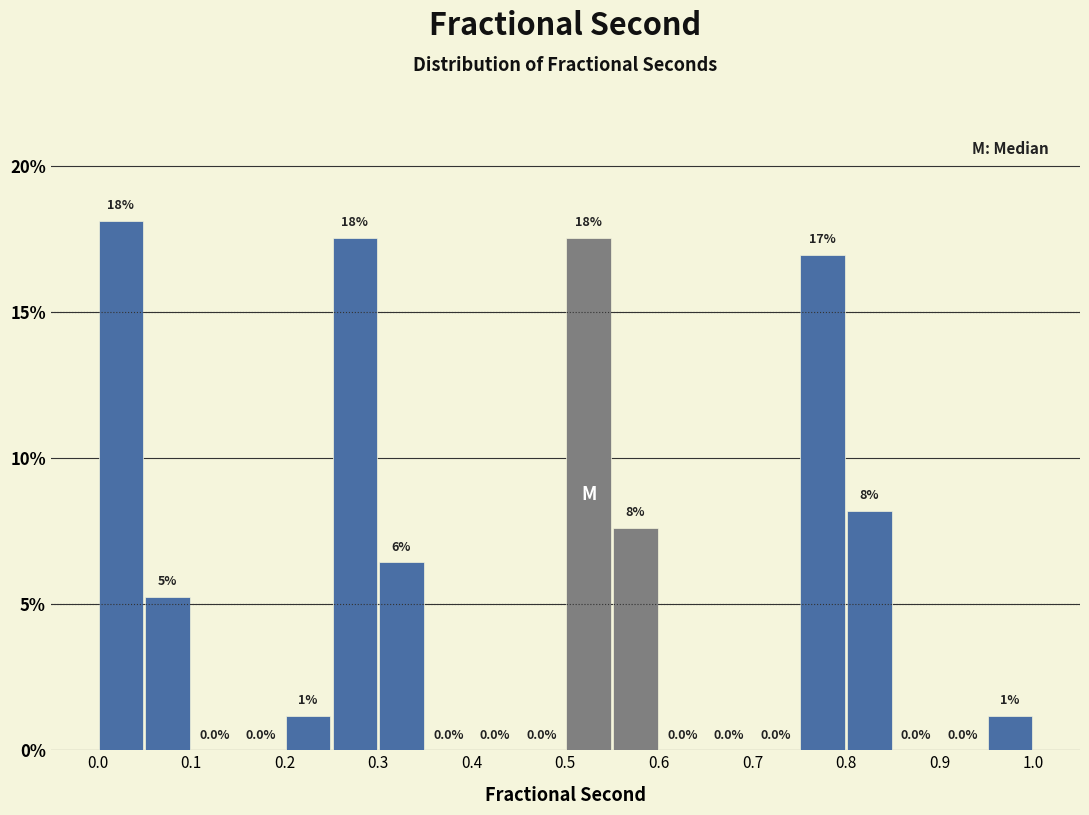

Which range on the x-axis has the tallest bar?

0.00 to 0.05